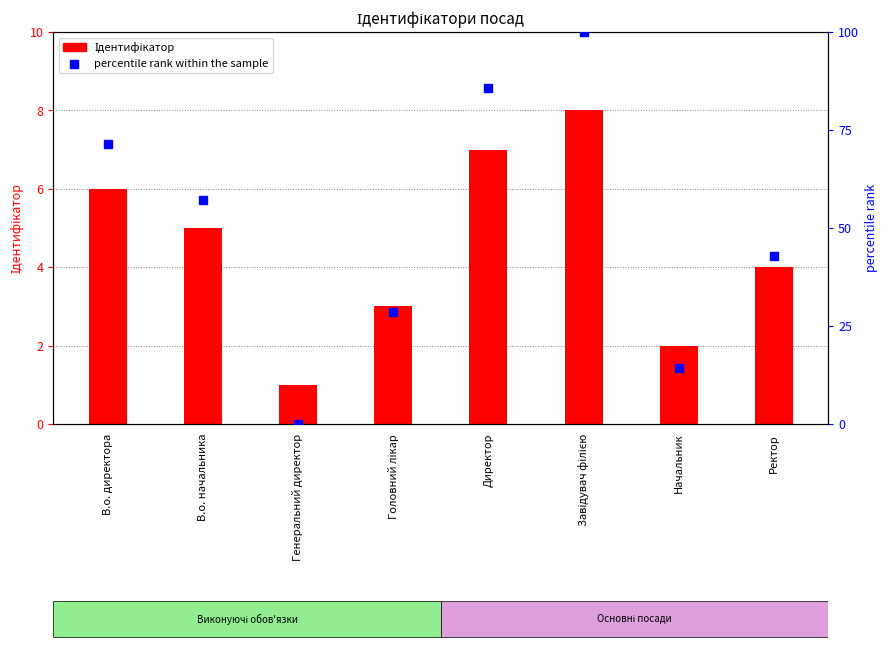

At which category is the sum across all series the highest?

Завідувач філією